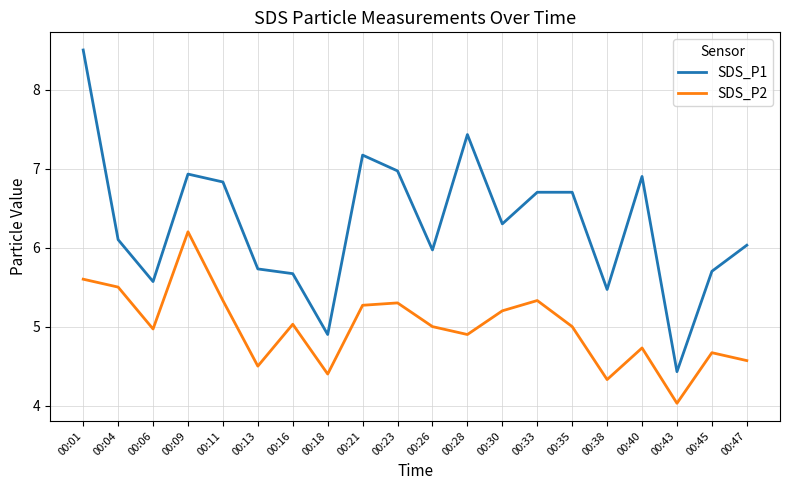

Where is the first local minimum for SDS_P2?

00:06